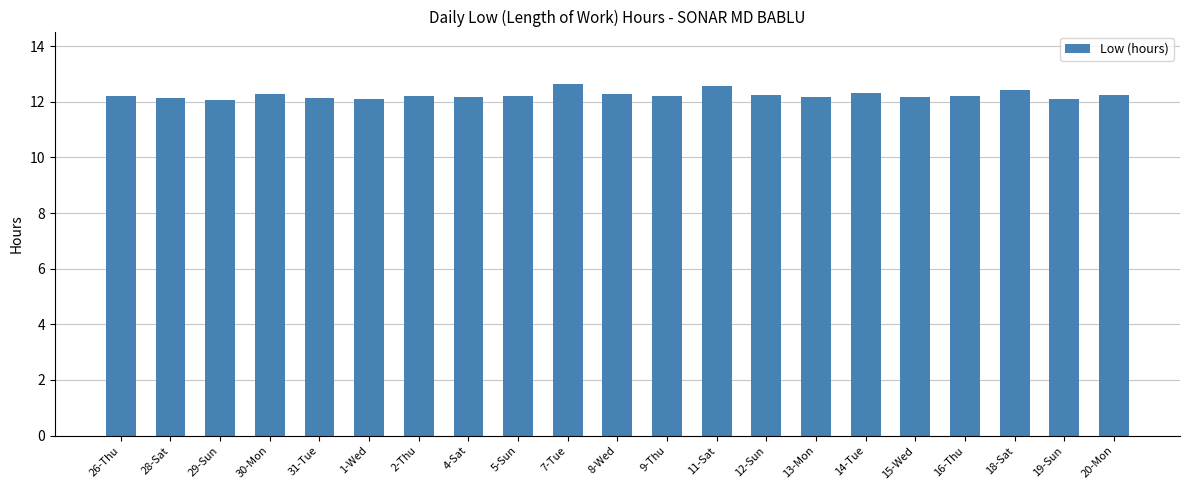

Does the chart contain any negative values?

No